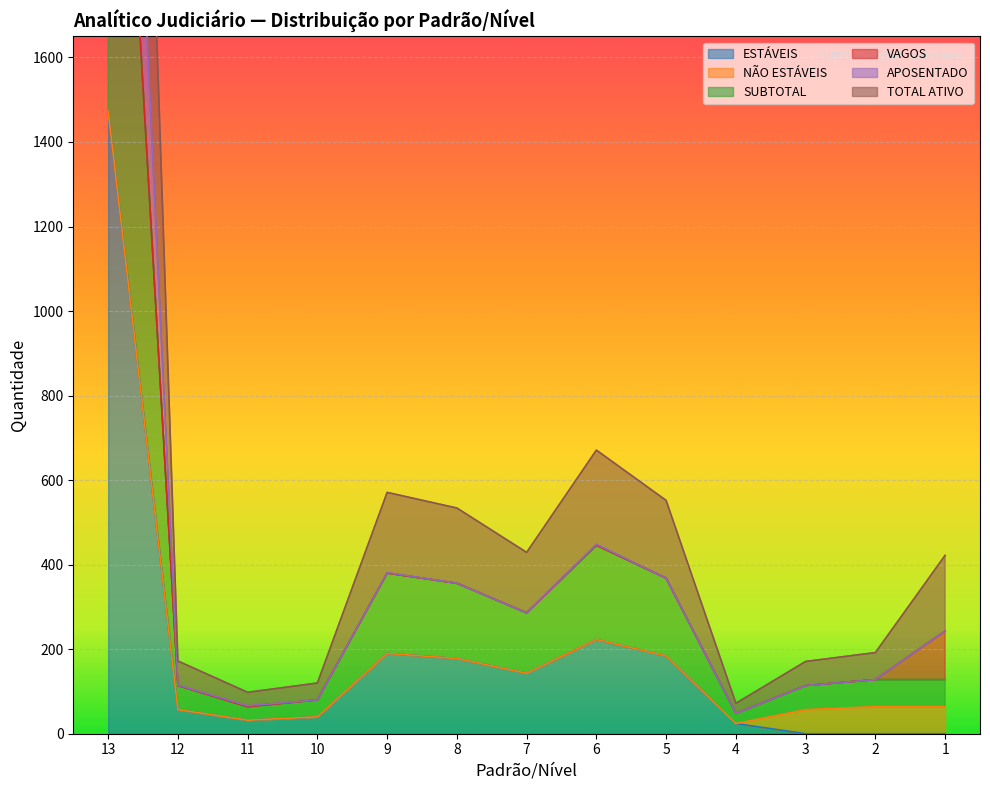

How many interior local peaks does the SUBTOTAL series have?

2